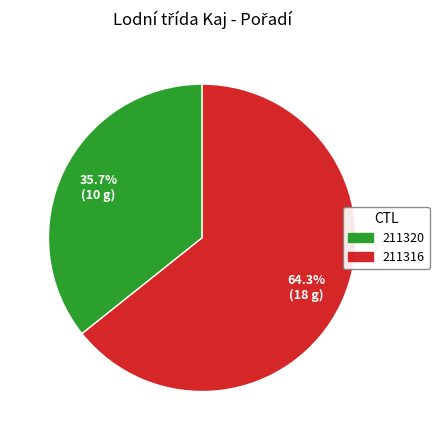

To the nearest percent, what is the difference between the 211320 and 211316 slice percentages?

29%